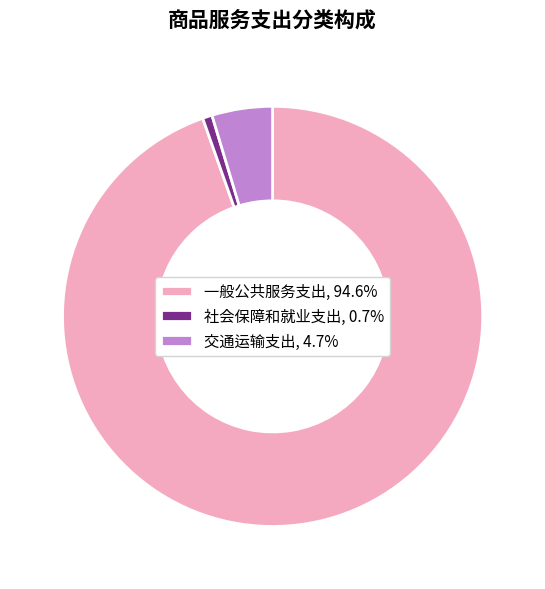

Approximately how many times larger is the value at 一般公共服务支出, 94.6% compared to 社会保障和就业支出, 0.7%?

128.5